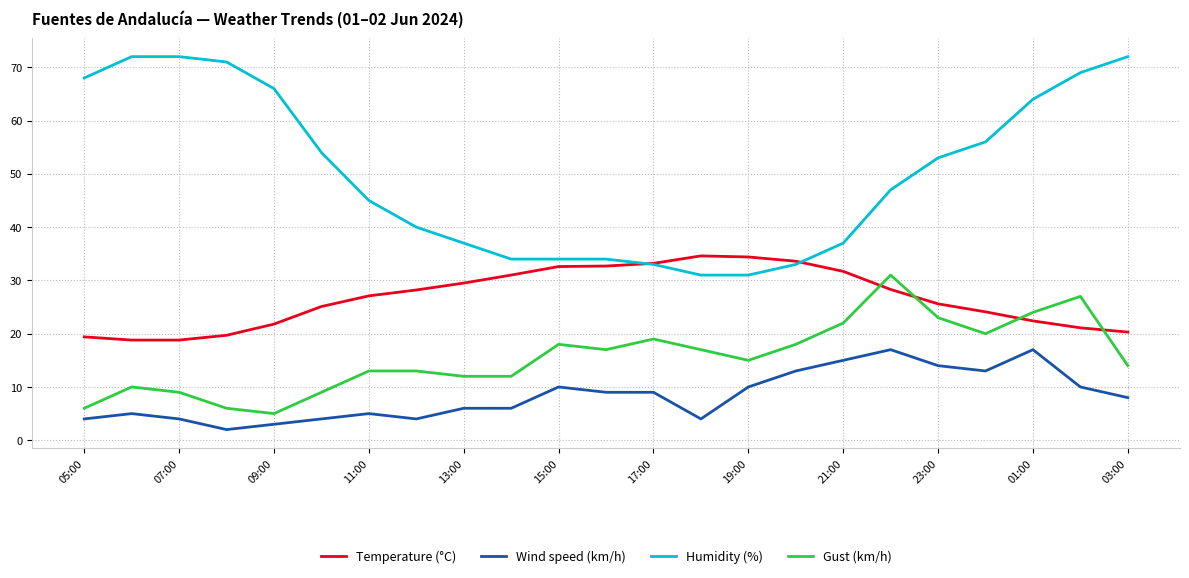

What is the lowest value of the Humidity (%) series?

31.0